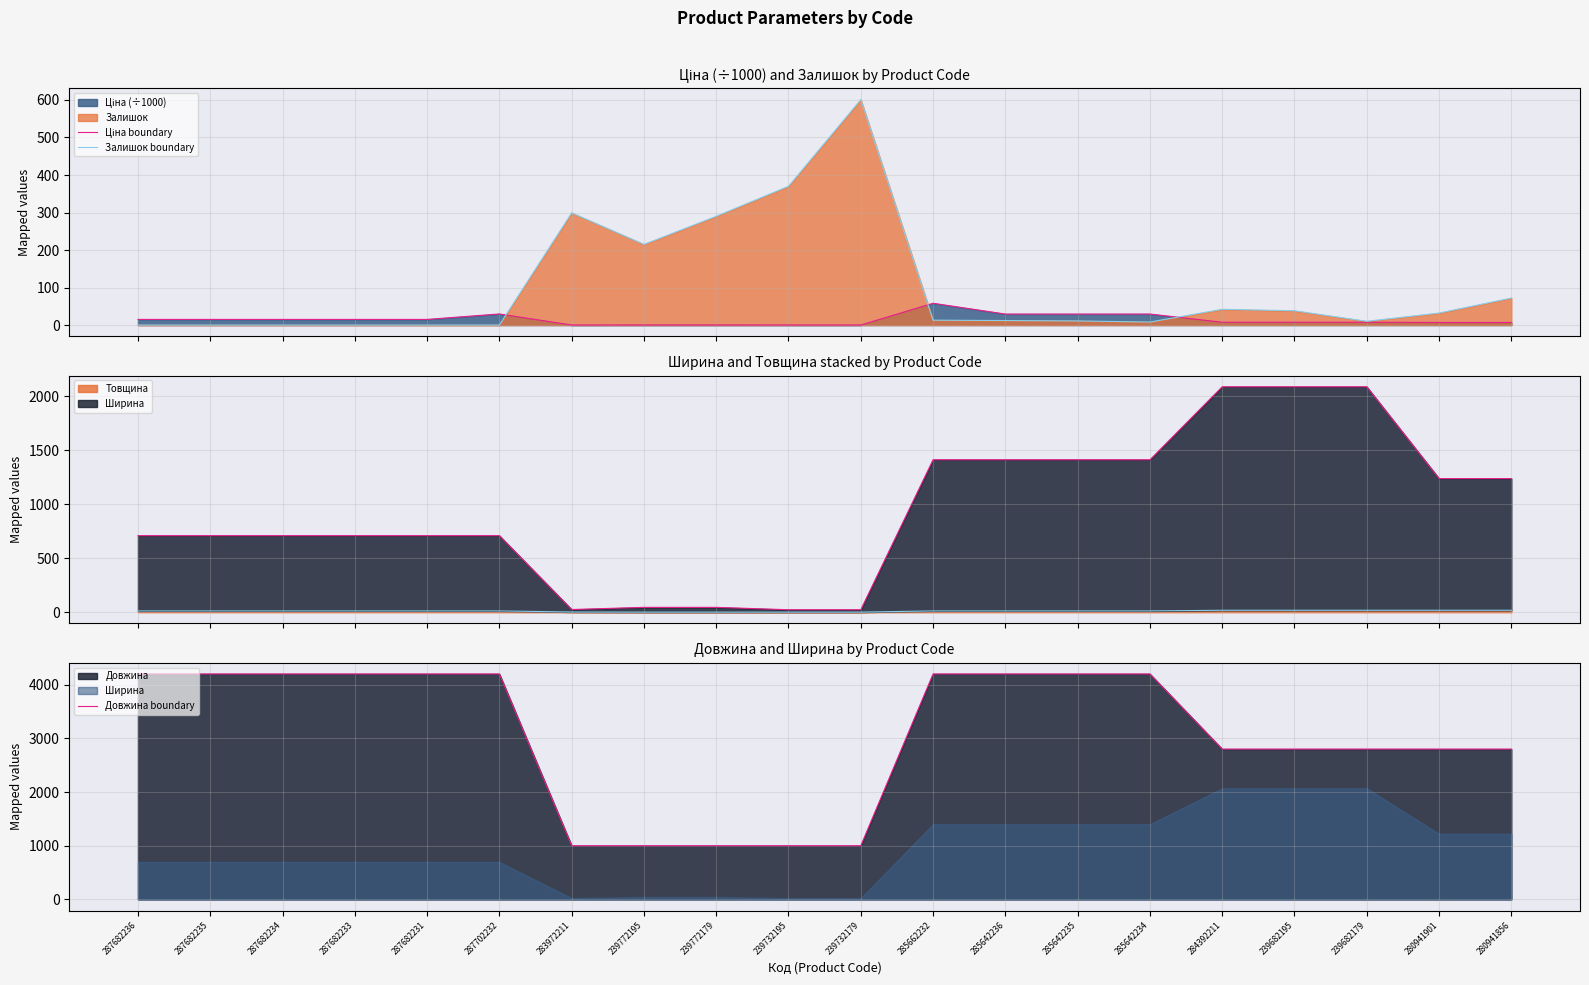

True or false: Довжина boundary has a value of 2800.0 at 239682179.

True